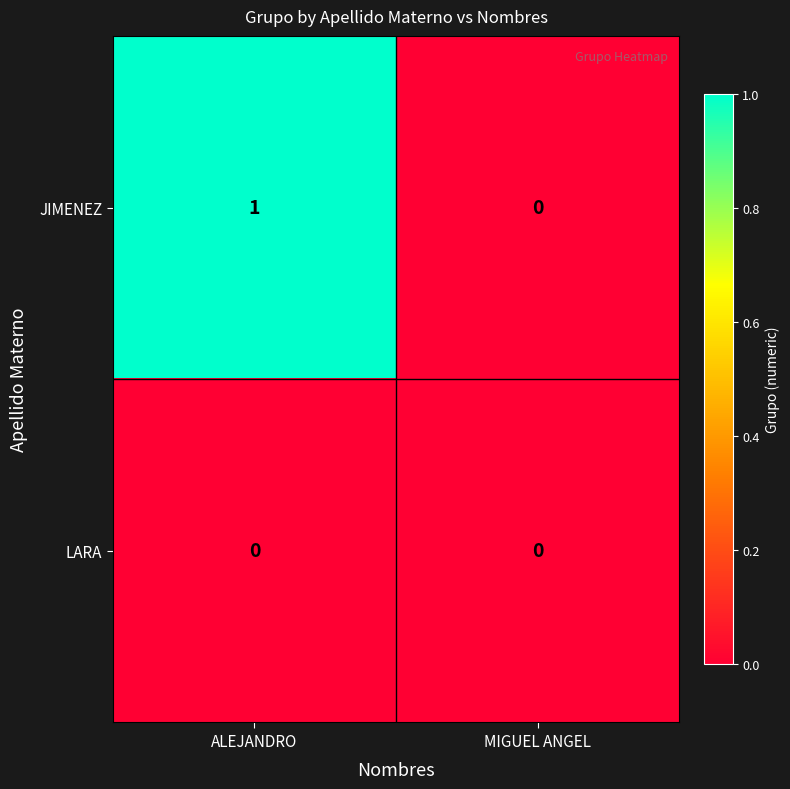

Reading left to right, what are all the values shown in this chart?

JIMENEZ: ALEJANDRO=1	MIGUEL ANGEL=0
LARA: ALEJANDRO=0	MIGUEL ANGEL=0